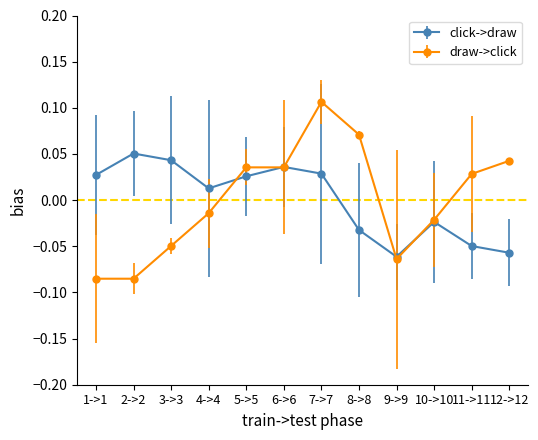

What position from the left is 7->7?

7